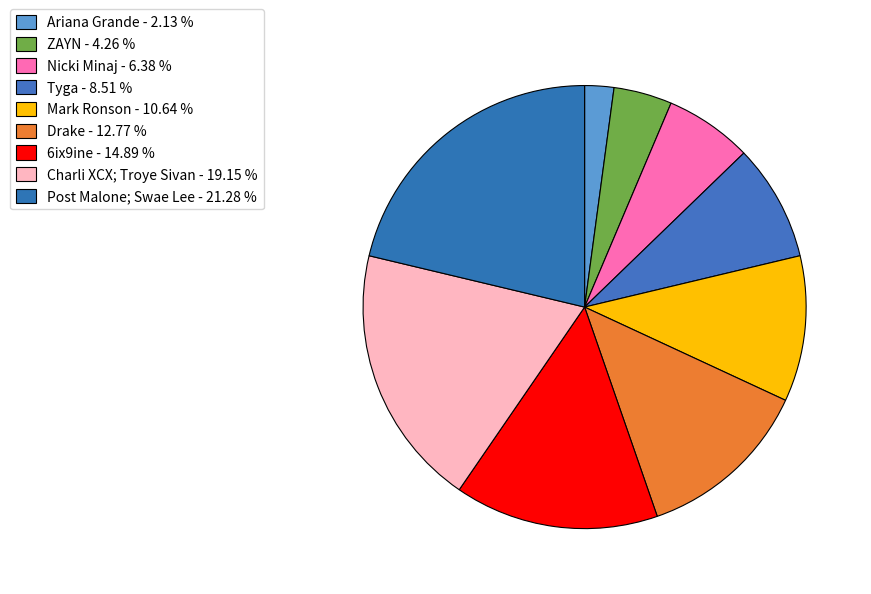

Count the number of slices in the pie.

9